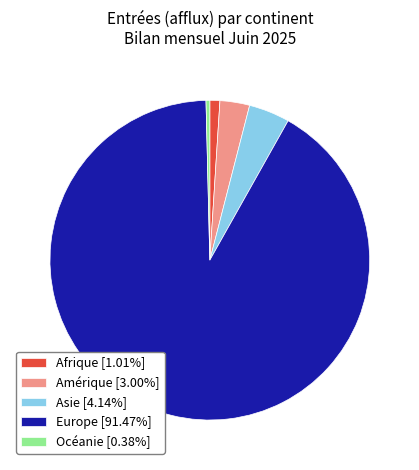

What is the smallest slice in the pie chart?

Océanie